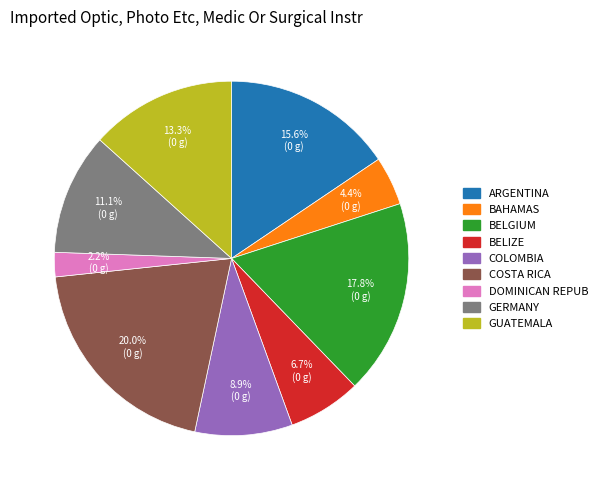

Approximately how many times larger is the value at BELGIUM compared to COSTA RICA?

0.9